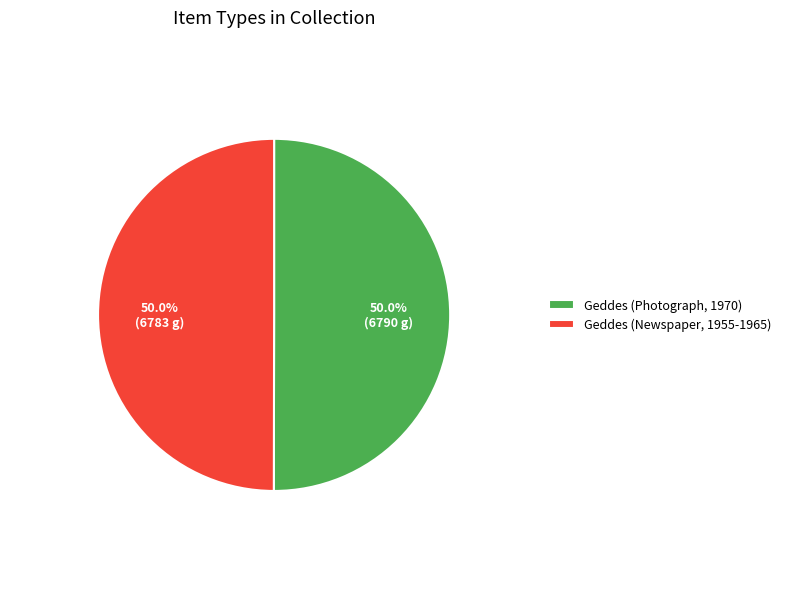

Approximately how many times larger is the value at Geddes (Newspaper, 1955-1965) compared to Geddes (Photograph, 1970)?

1.0